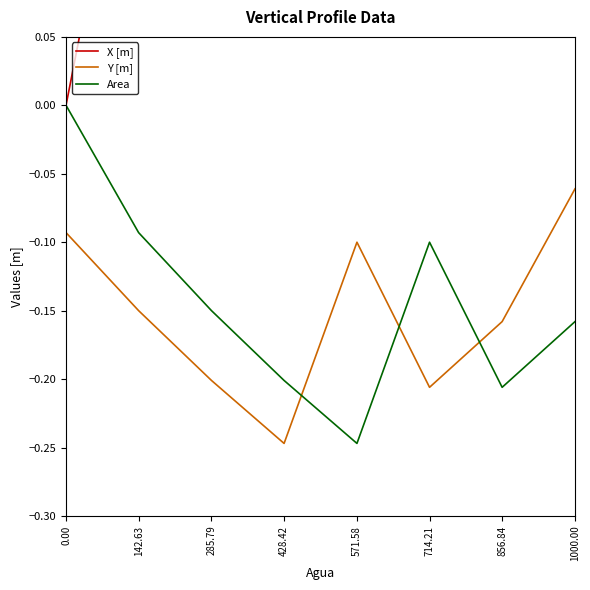

What is the difference between the maximum and second lowest values in the Y [m] series?

0.1